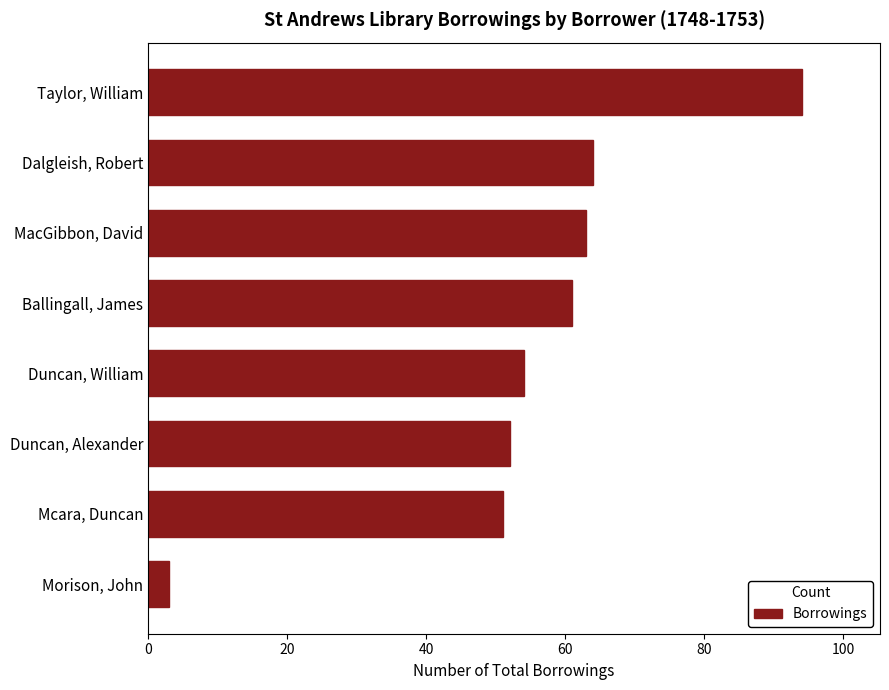

What is the greatest value displayed?

94